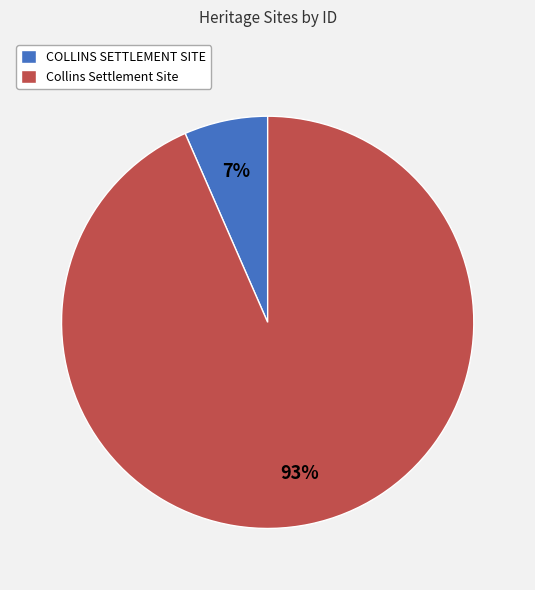

To the nearest percent, what portion does COLLINS SETTLEMENT SITE represent?

7%